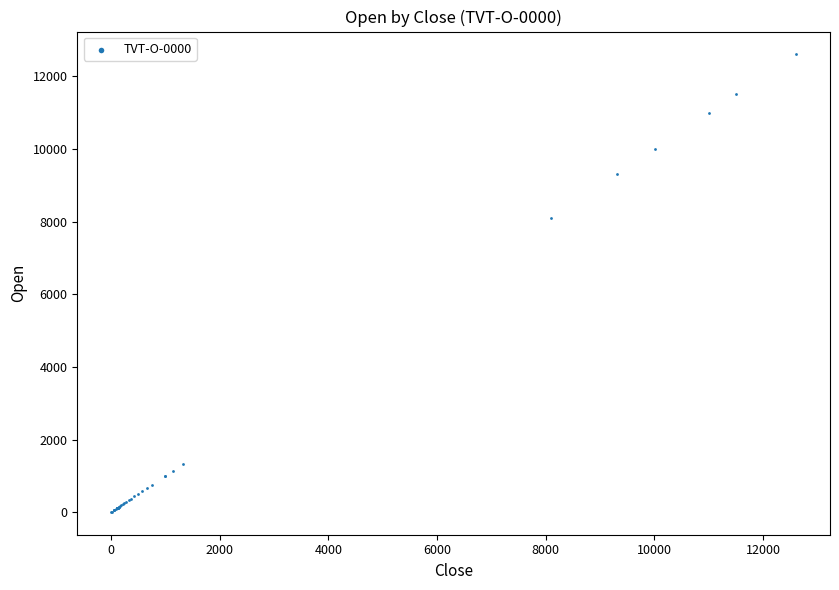

What Y value in the scatter plot is closest to 6305?

8093